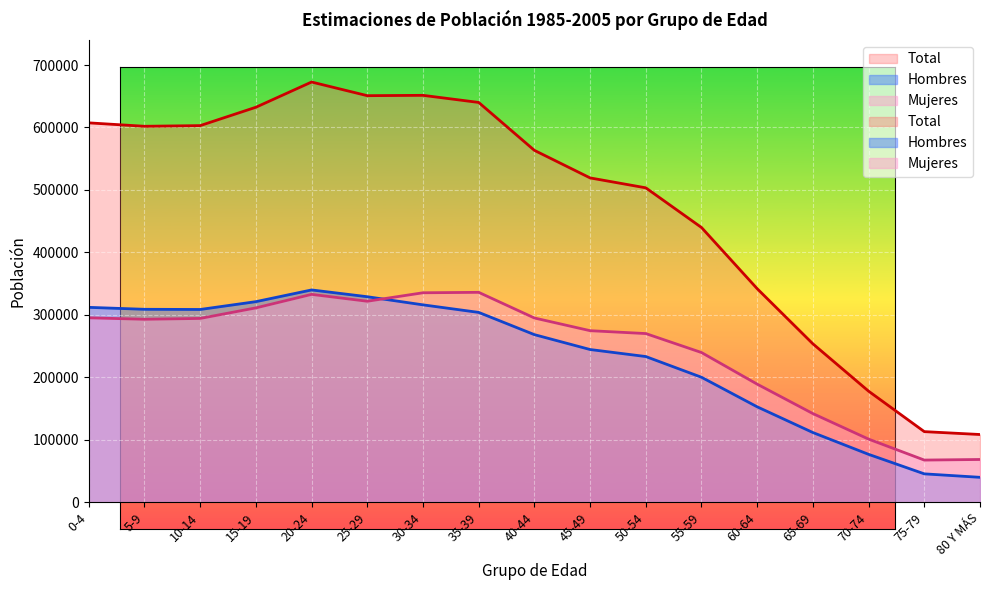

What is the sum of the Mujeres values at 15-19 and 55-59?

550927